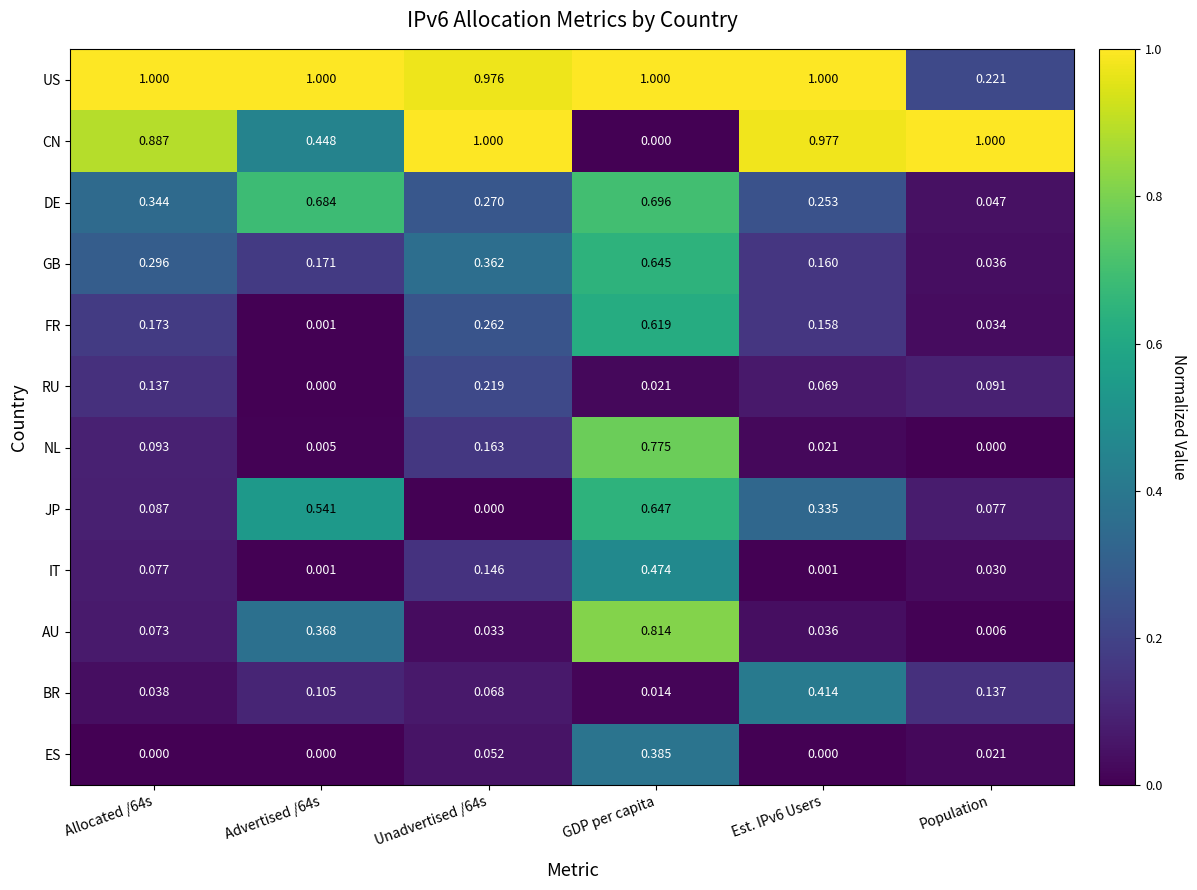

At which label is BR closest to 0?

GDP per capita